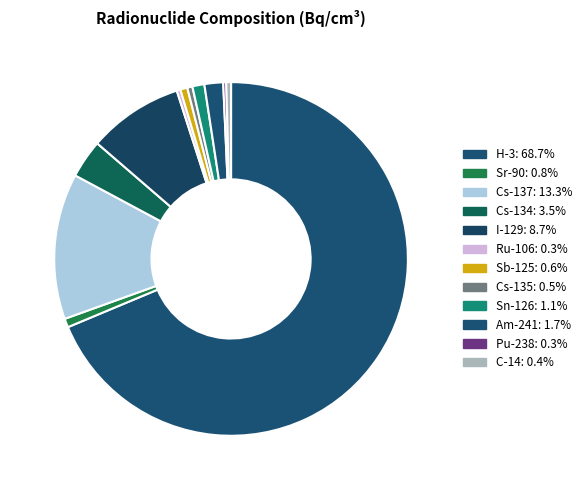

What percentage is NOT represented by Am-241?

98.3%